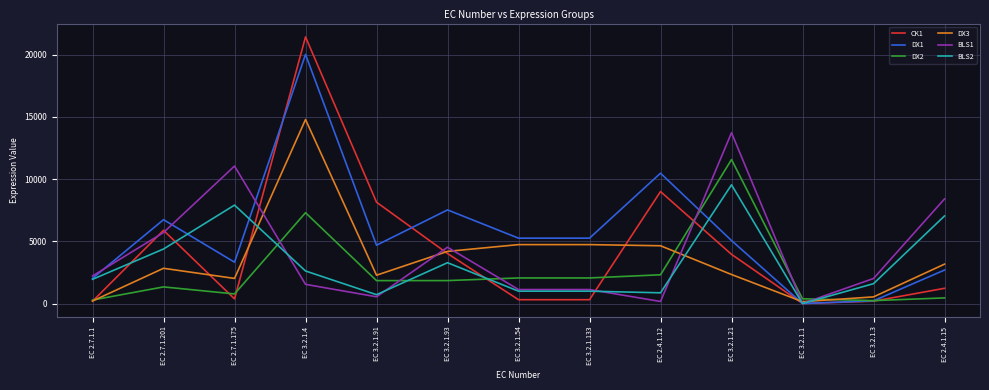

At which category does DX2 reach its first local peak?

EC 2.7.1.201